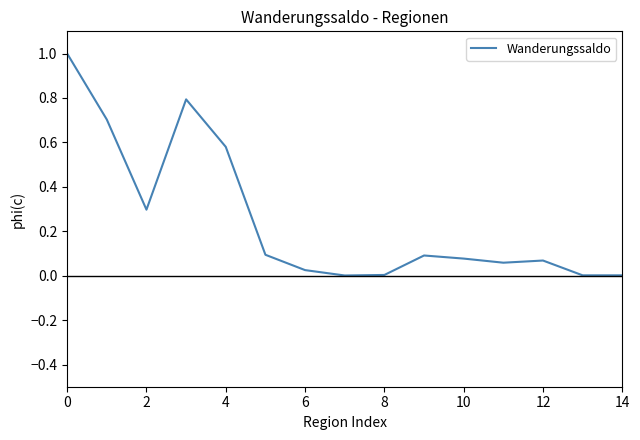

What is the difference between the maximum and minimum values?

1.0